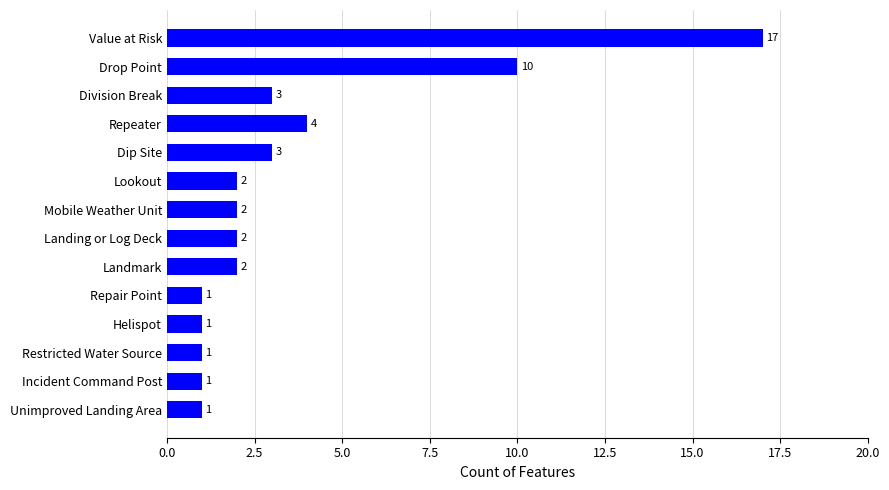

Where is the data nearest to the value 9?

Drop Point